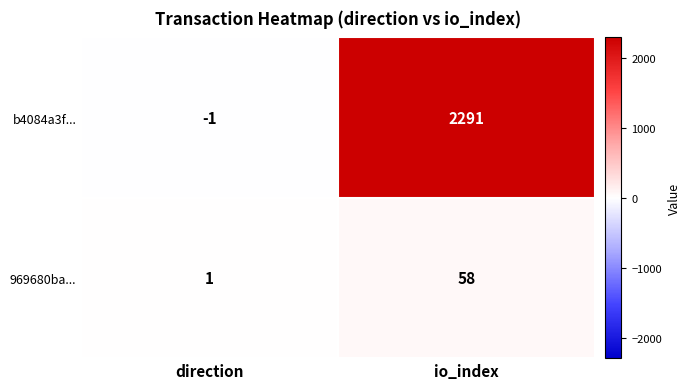

True or false: b4084a3f... has a value of 2291 at io_index.

True